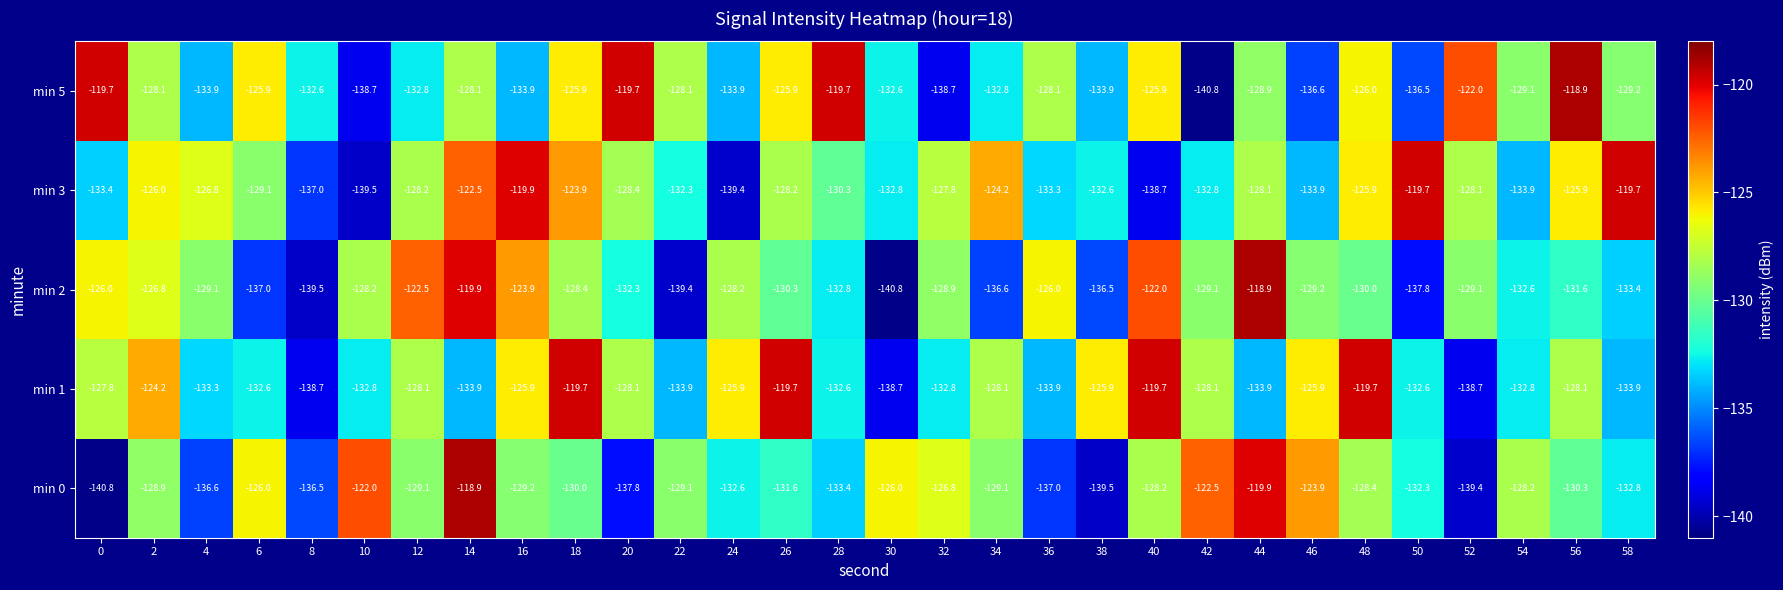

How many categories are shown in the chart?

30